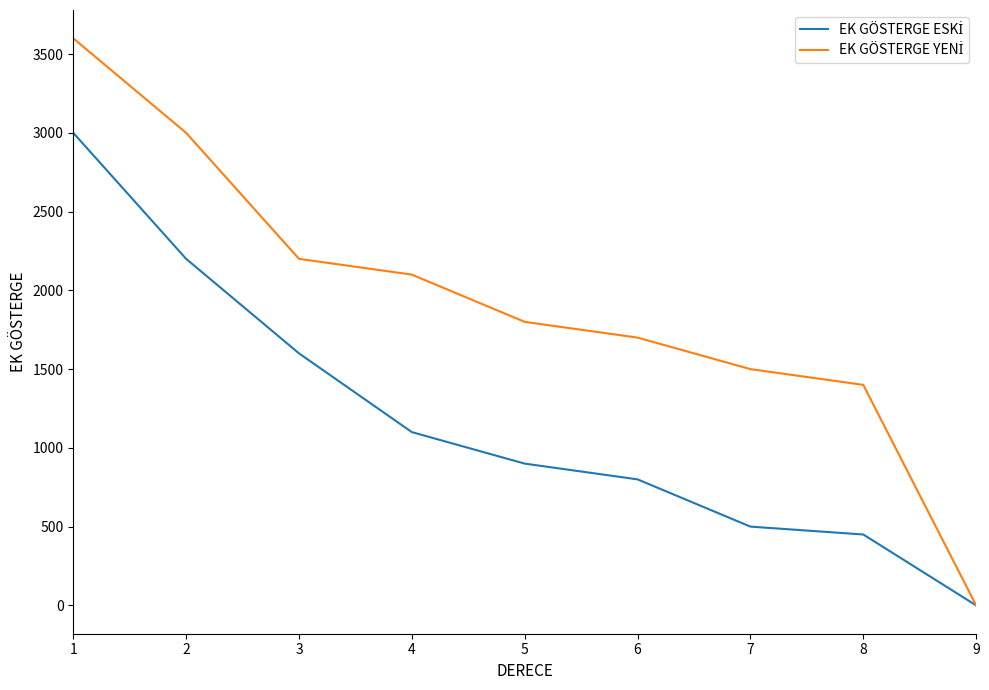

What is the greatest value displayed?

3600